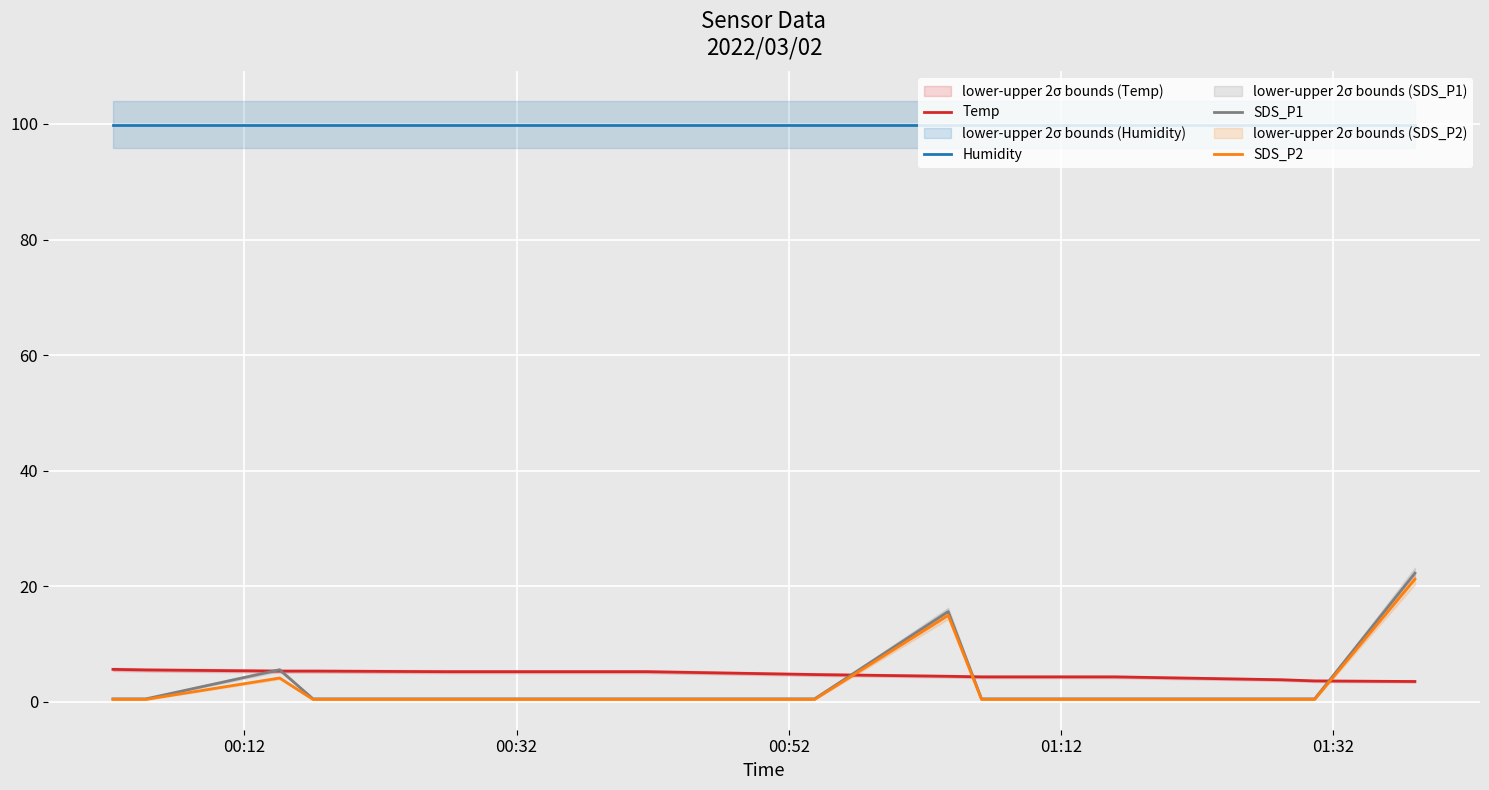

How many lines are shown in the chart?

4